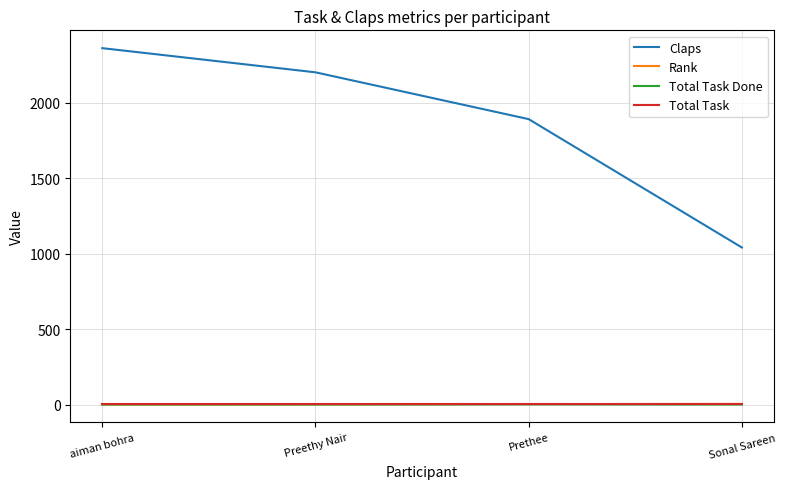

List the labels in order of Claps value, smallest first.

Sonal Sareen, Prethee, Preethy Nair, aiman bohra